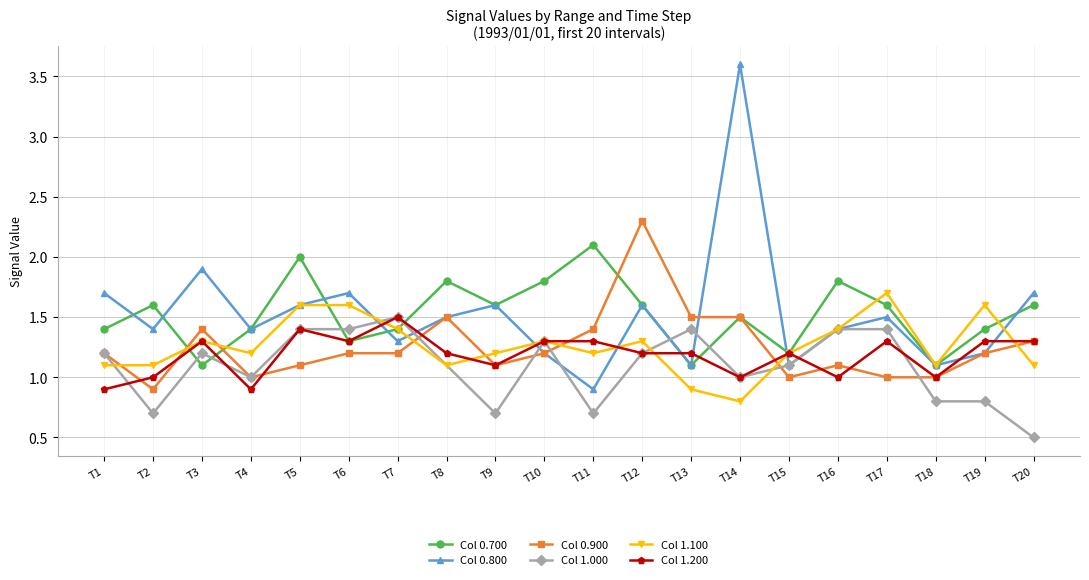

Does the chart have visible grid lines?

Yes